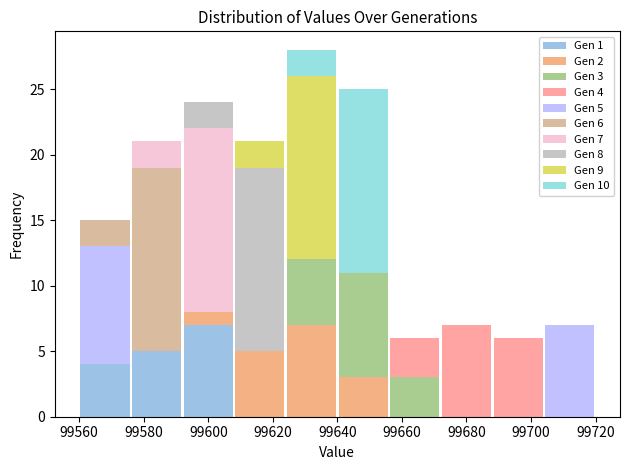

Which range on the x-axis has the tallest stacked bar (by total height)?

99624 to 99640